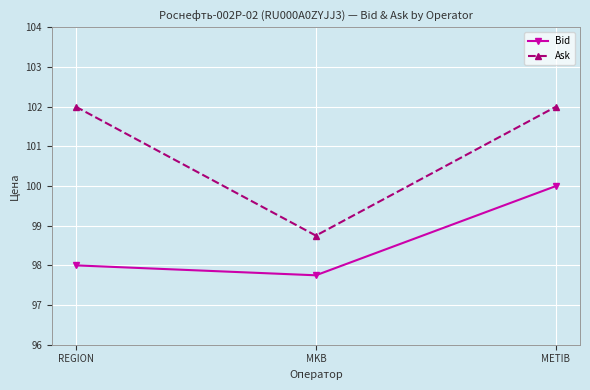

Which category has the lowest value in the Bid series?

MKB